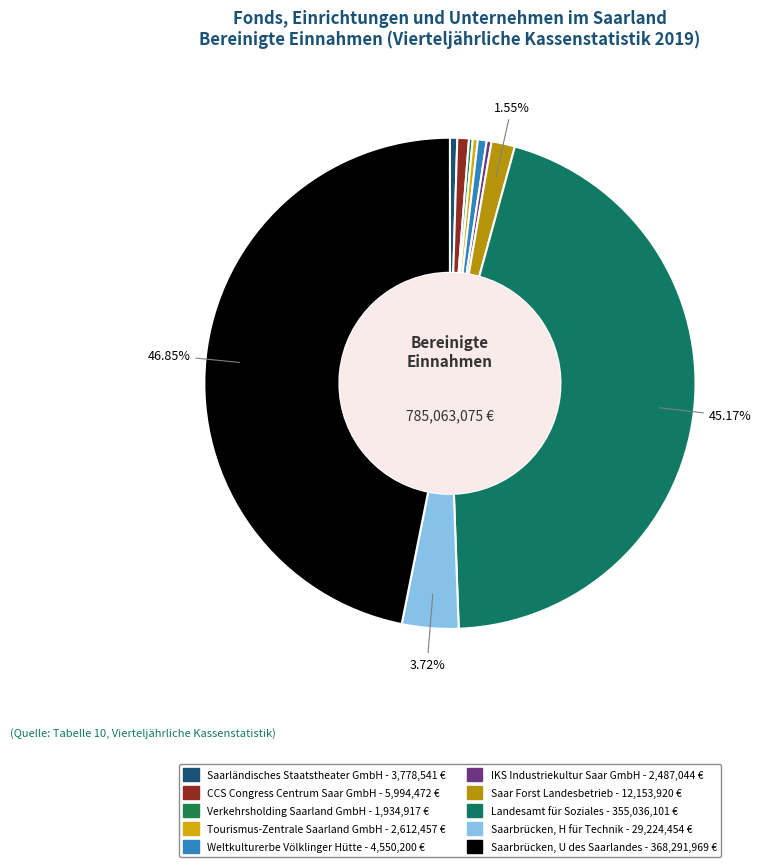

What is the smallest slice in the pie chart?

Verkehrsholding Saarland GmbH